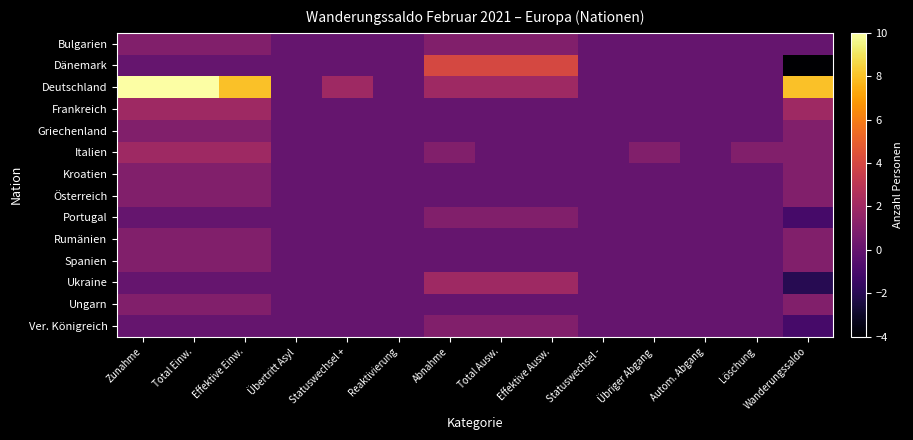

Which series has the widest spread of values?

Deutschland